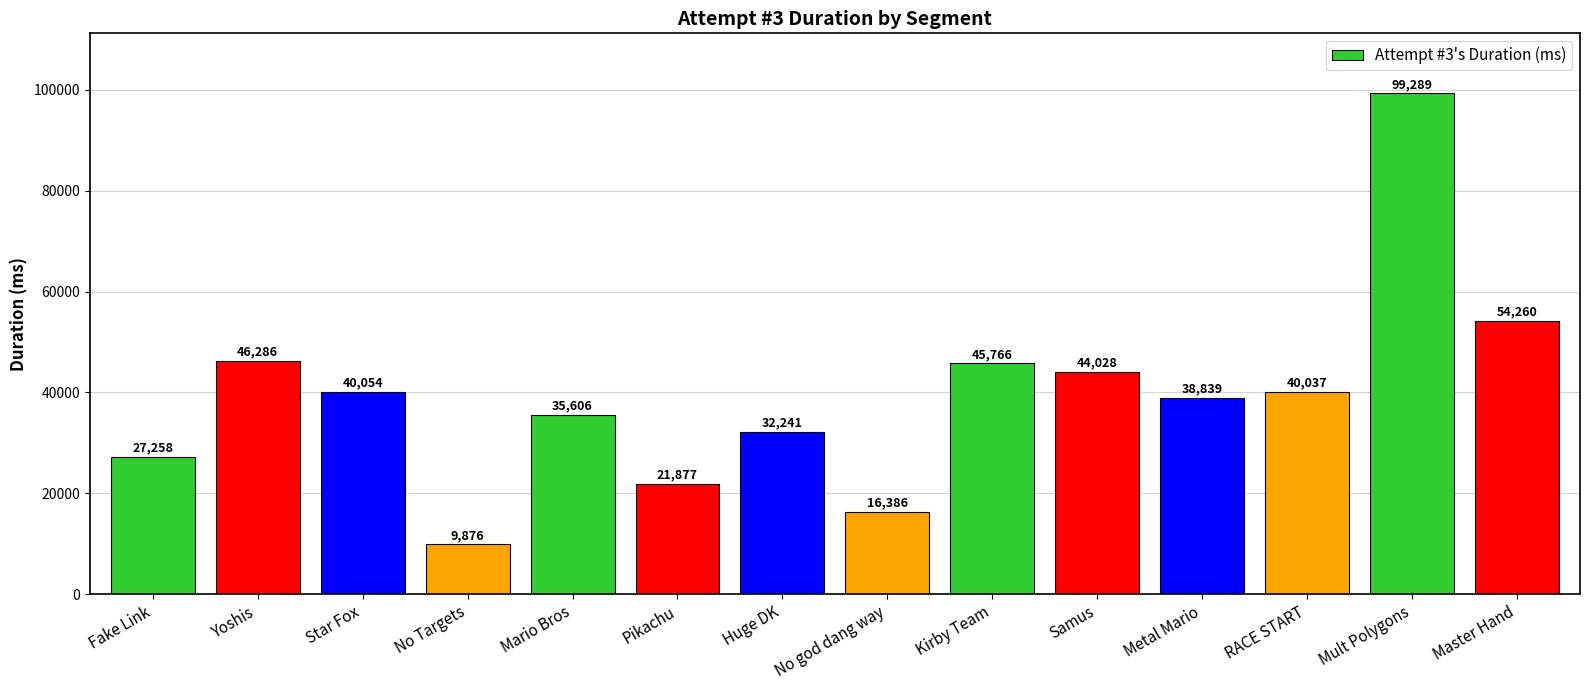

True or false: the data shows 38839 at Metal Mario.

True